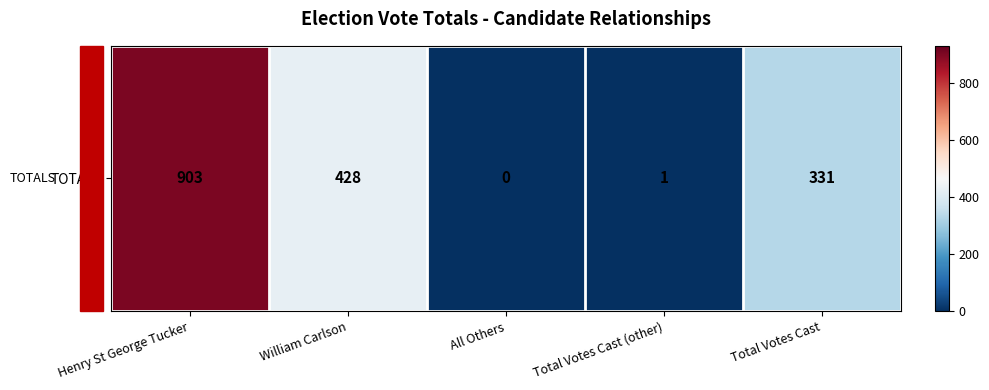

Where does the data first go above 331?

Henry St George Tucker